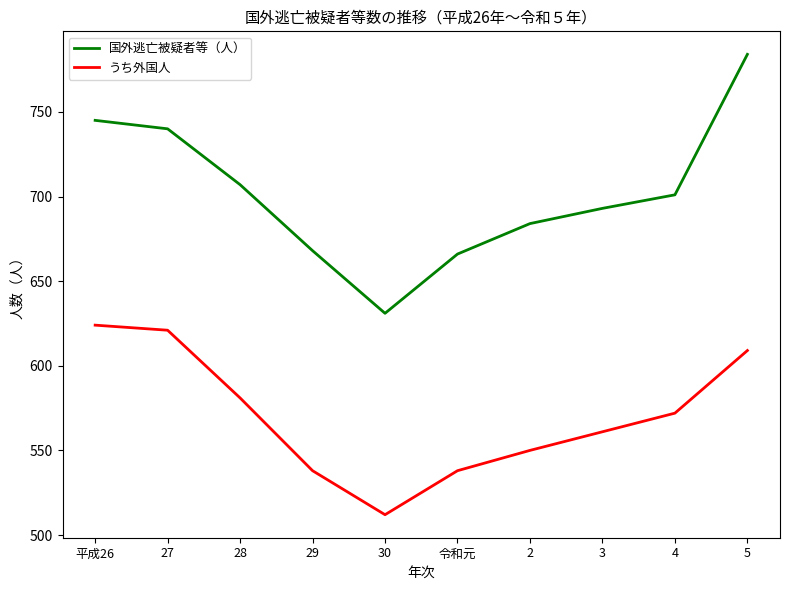

Reading left to right, extract all data points from this chart.

国外逃亡被疑者等（人）: 745	740	707	668	631	666	684	693	701	784
うち外国人: 624	621	581	538	512	538	550	561	572	609